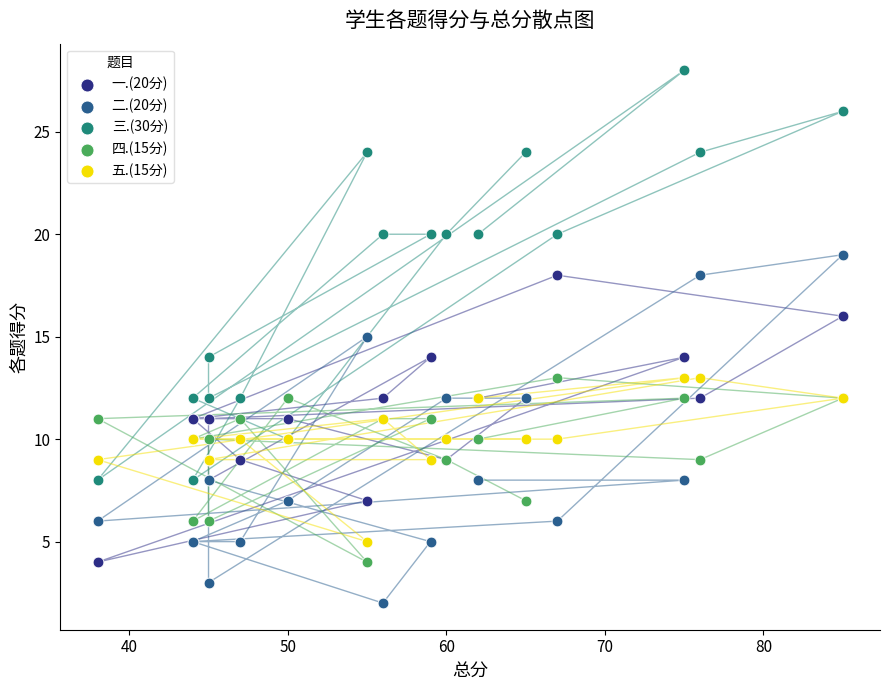

What are all the series names shown in the legend?

一.(20分), 二.(20分), 三.(30分), 四.(15分), 五.(15分)